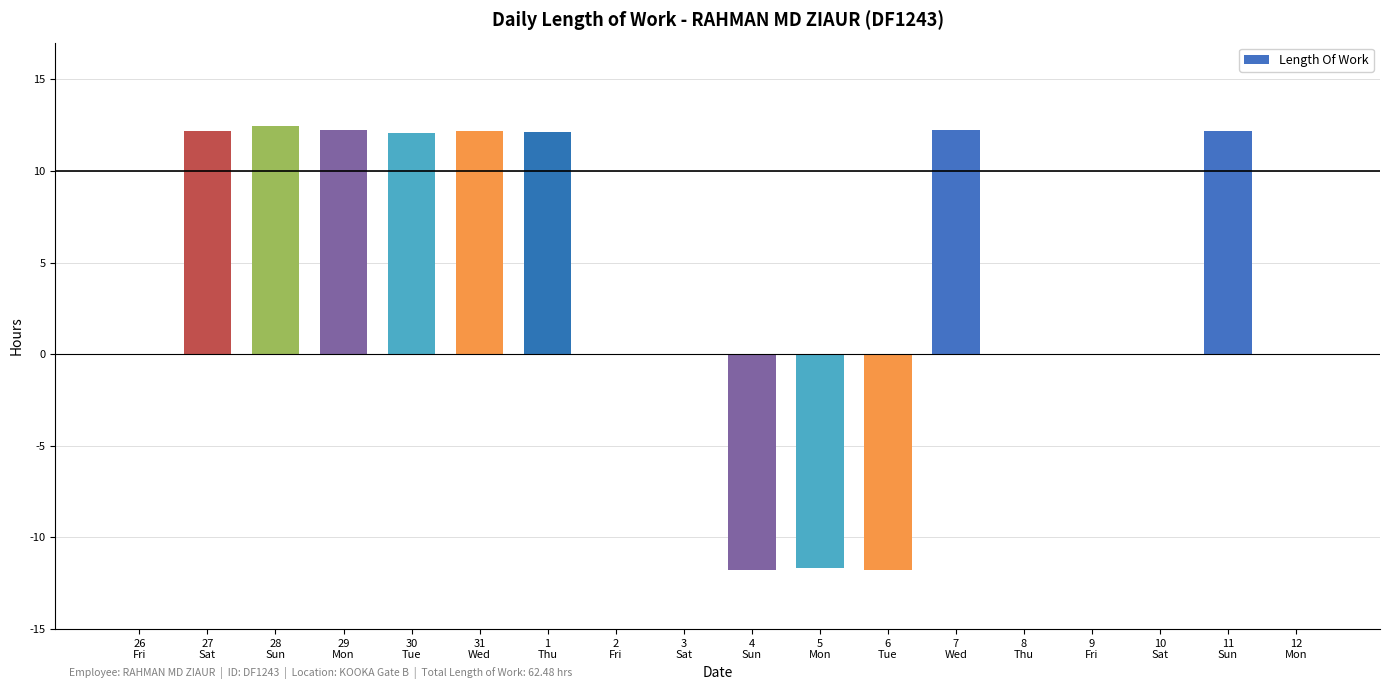

The chart shows a value of 12.2 at 11
Sun. True or false?

True